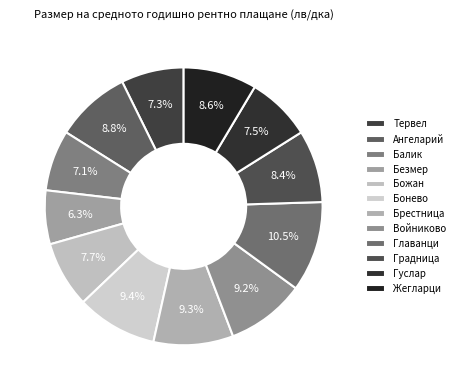

Does Ангеларий account for over 50% of the chart?

No